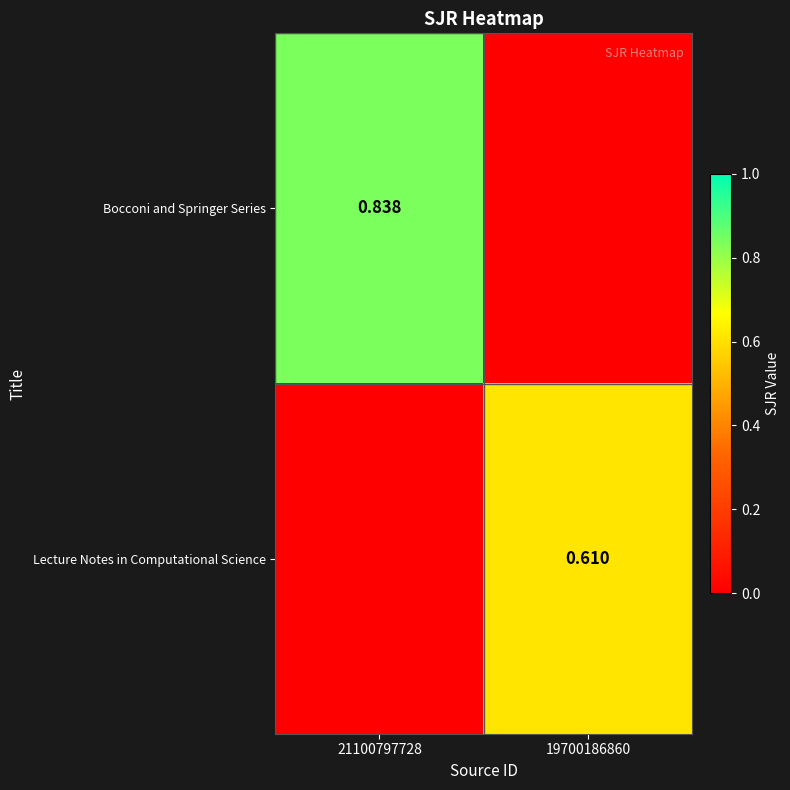

Is the value of Lecture Notes in Computational Science at 19700186860 greater than the value of Bocconi and Springer Series at 21100797728?

No